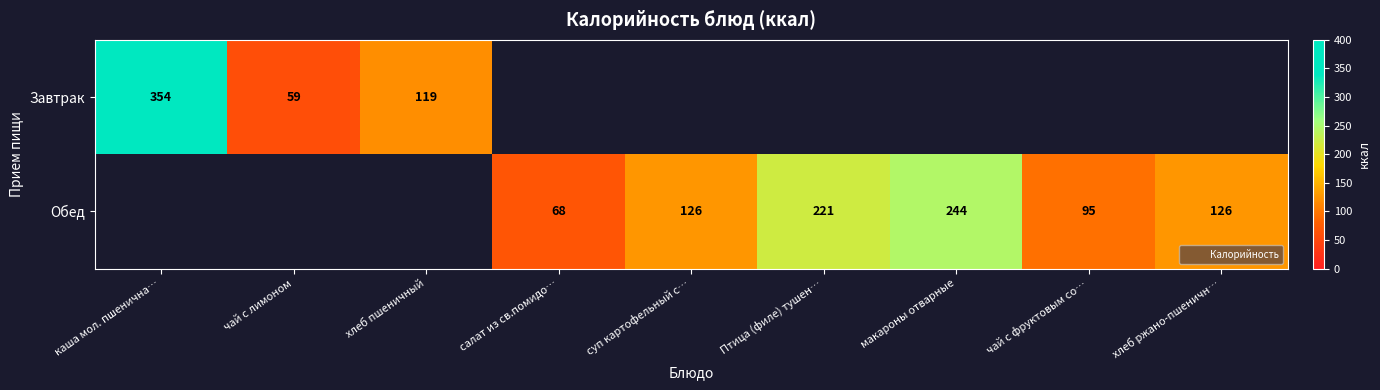

Which has a higher value, салат из св.помидо… or Птица (филе) тушен…?

Птица (филе) тушен…